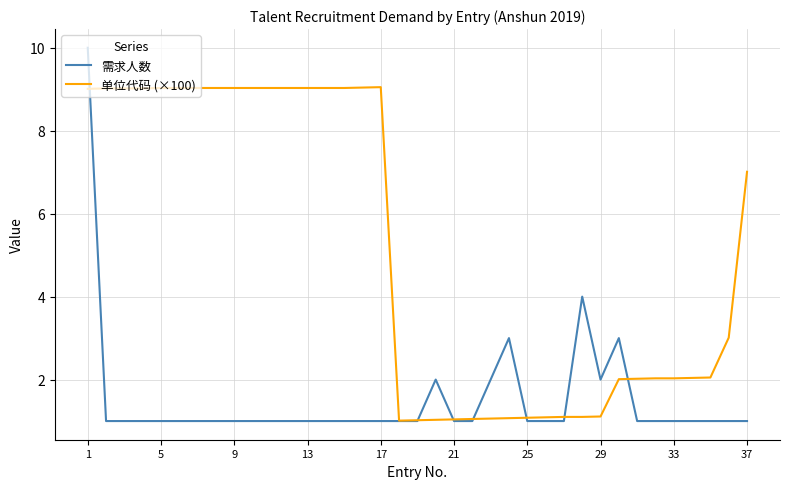

Which series has the largest range (max minus min)?

需求人数